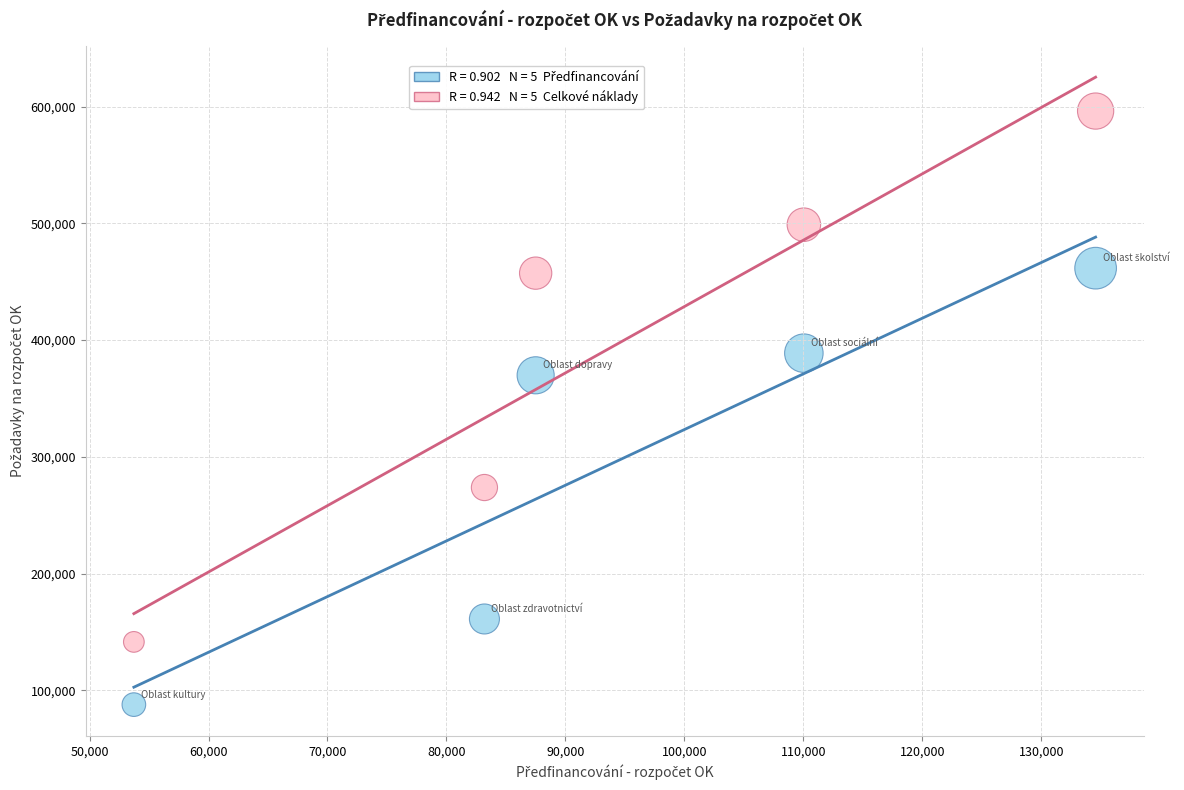

Across all series, what Y value is closest to 341906?

369784